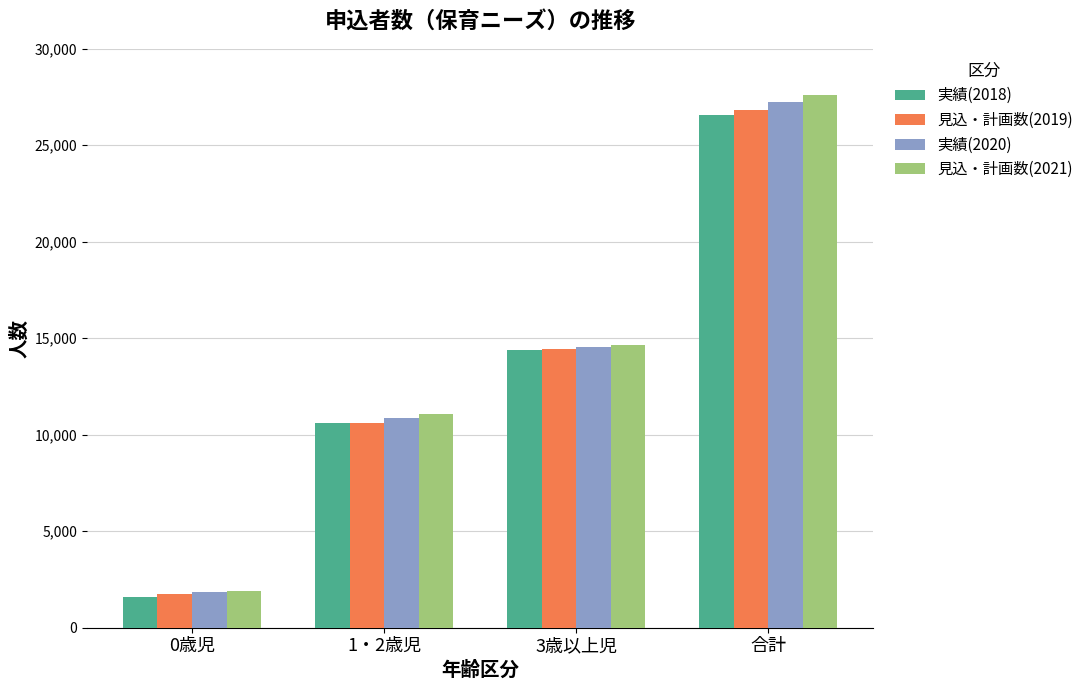

How many bars are there in total?

16